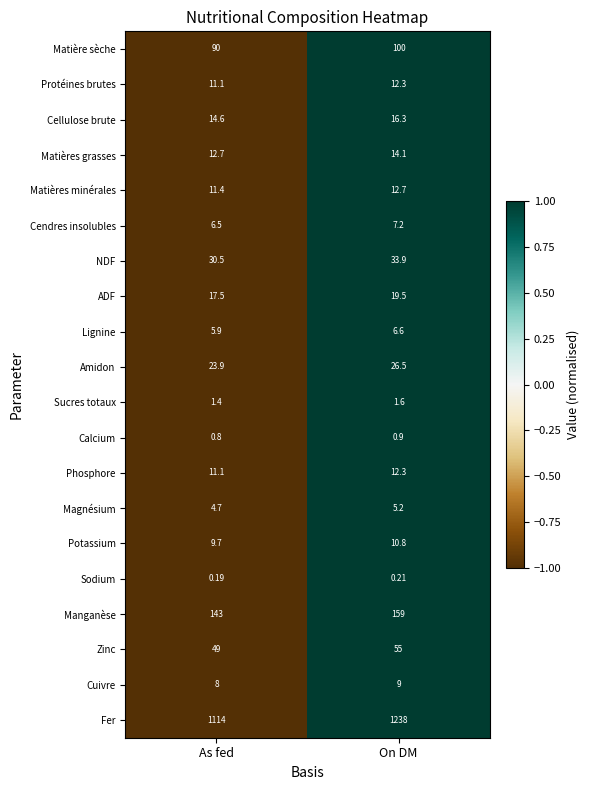

Where is Magnésium nearest to the value 4?

As fed